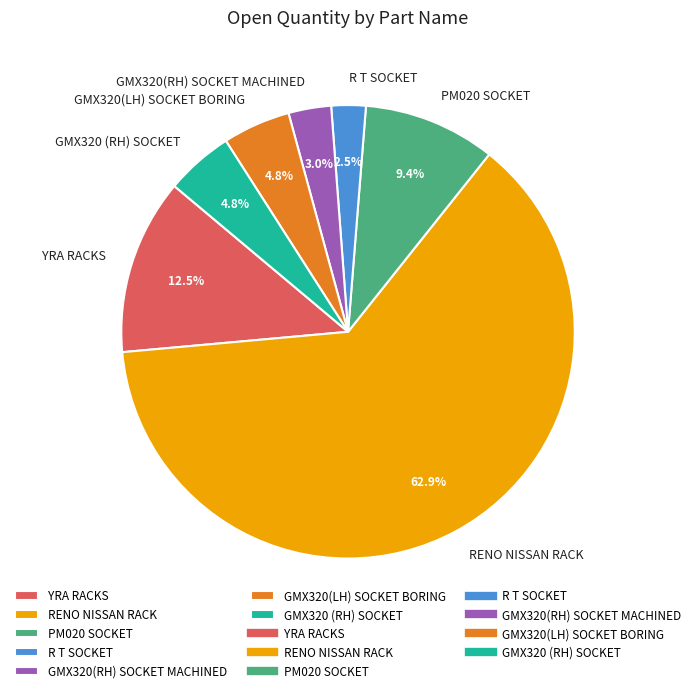

What is the smallest slice in the pie chart?

R T SOCKET